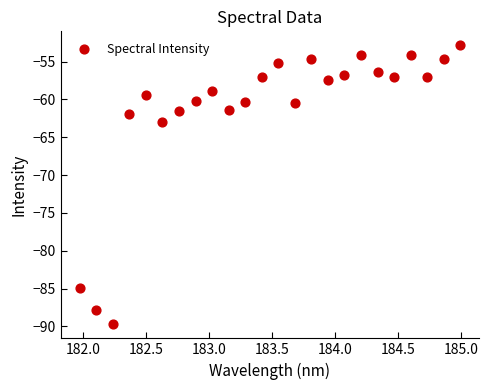

What Y value in the scatter plot is closest to -71?

-63.0